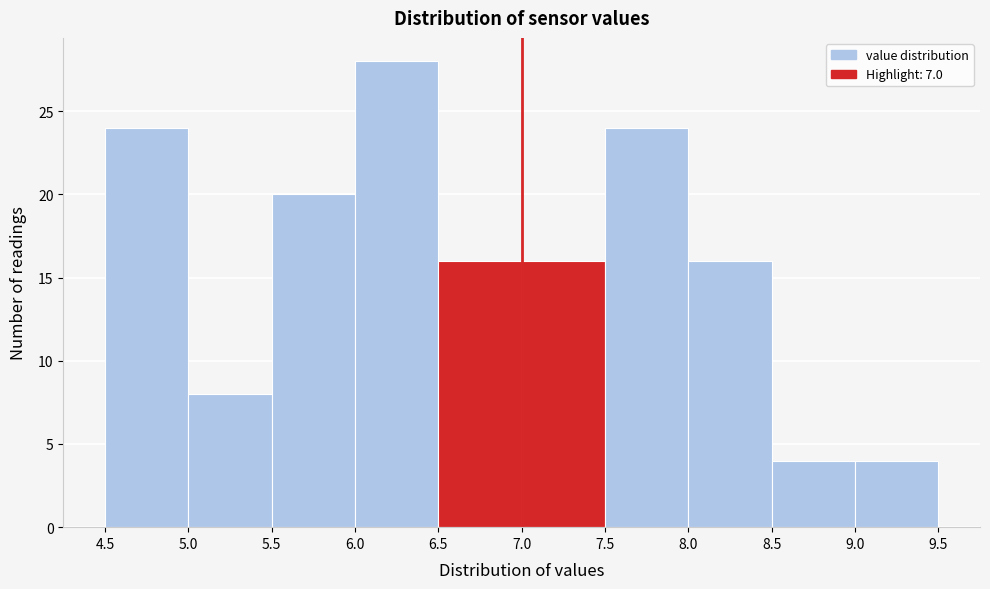

Reading left to right, list every bar in this chart as the range it spans on the x-axis followed by its height. The values are not printed on the chart, so give them approximately, as read against the axis.

4.5 to 5.0: 24
5.0 to 5.5: 8
5.5 to 6.0: 20
6.0 to 6.5: 28
6.5 to 7.0: 16
7.0 to 7.5: 16
7.5 to 8.0: 24
8.0 to 8.5: 16
8.5 to 9.0: 4
9.0 to 9.5: 4